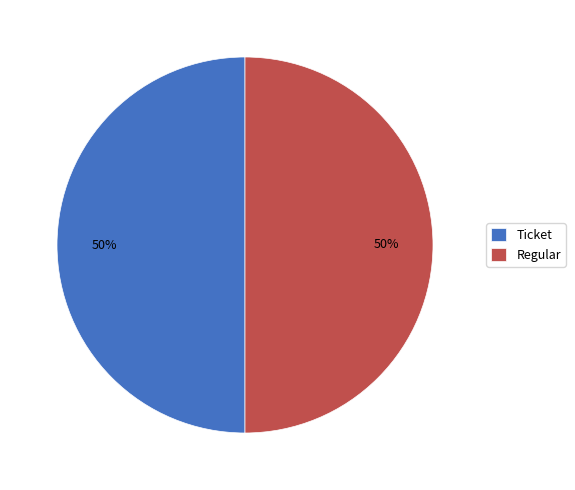

What is the ratio of the value at Ticket to the value at Regular?

1.0